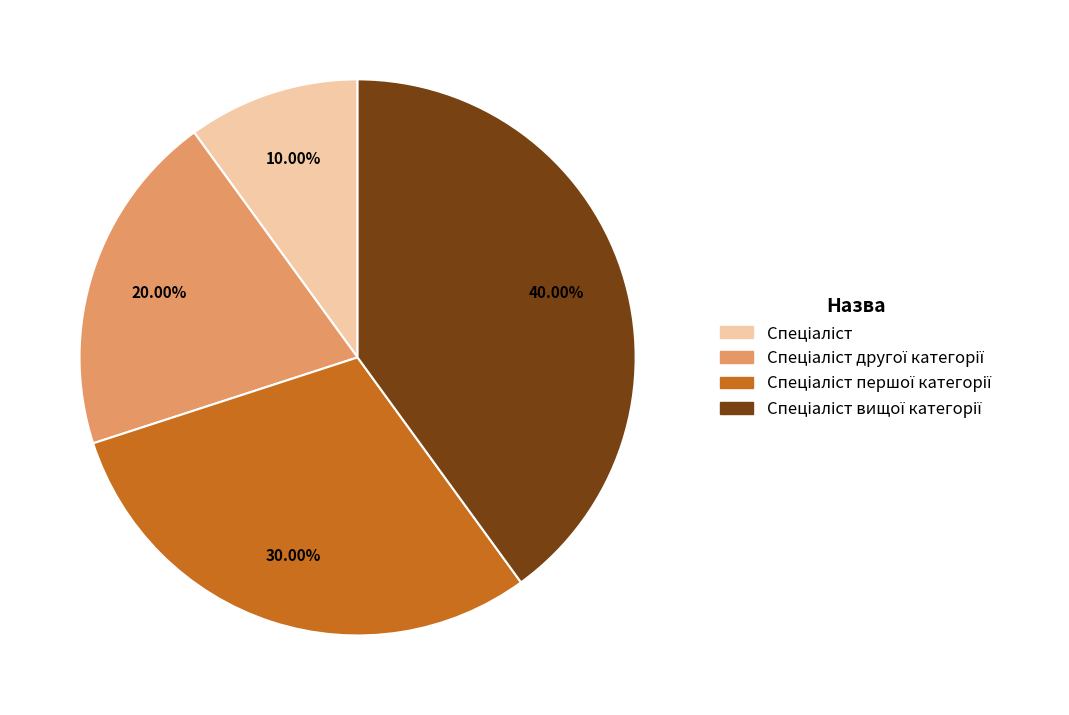

Does any single category account for the majority?

No